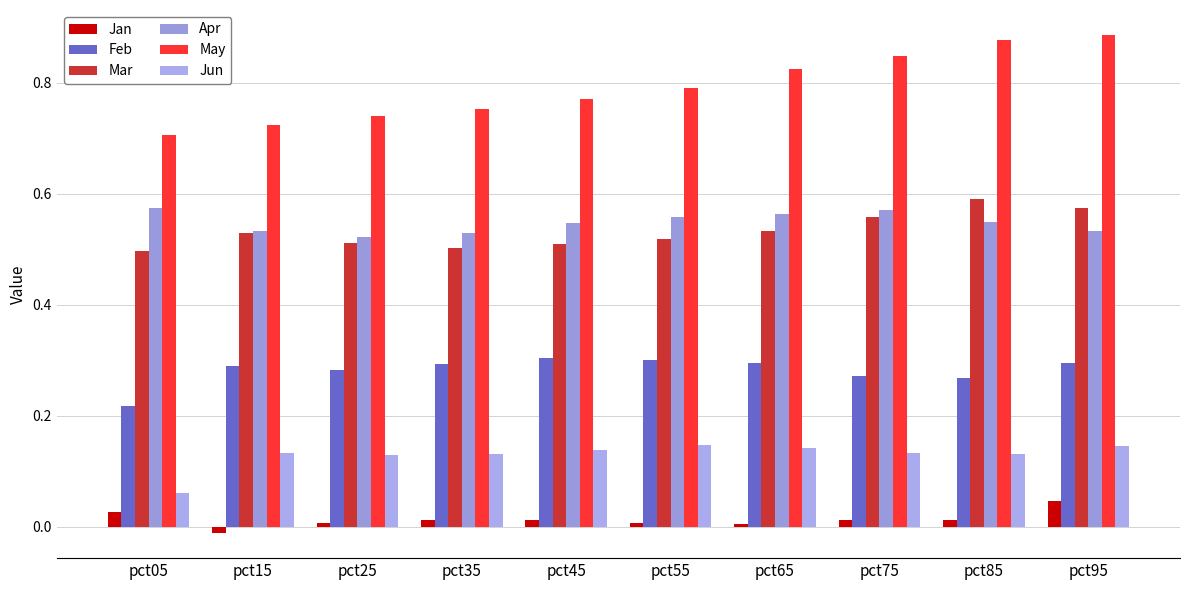

What is the total value across all series at pct65?

2.4